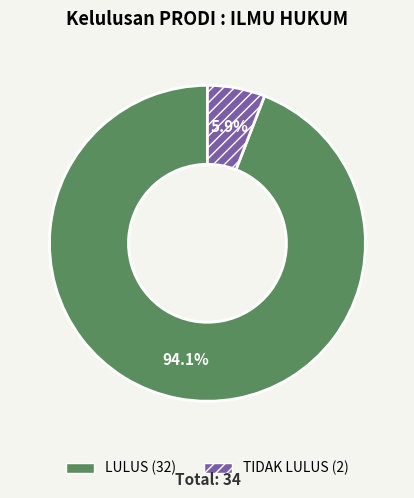

Is it true that TIDAK LULUS is 6% of the pie?

True